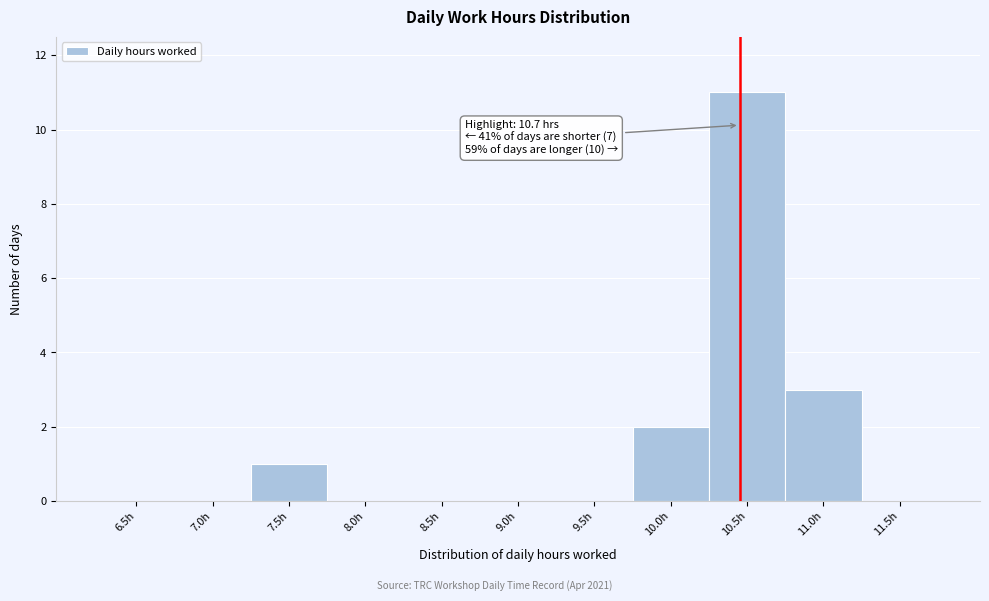

Reading left to right, what are all the values shown in this chart?

6.5h=0	7.0h=0	7.5h=1	8.0h=0	8.5h=0	9.0h=0	9.5h=0	10.0h=2	10.5h=11	11.0h=3	11.5h=0